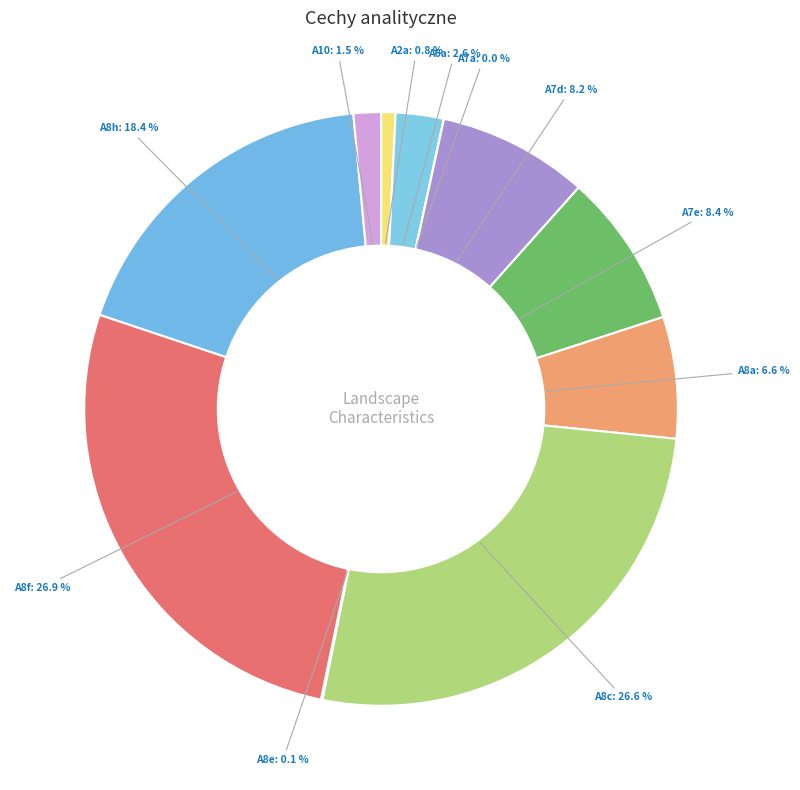

Does A8c account for over 50% of the chart?

No